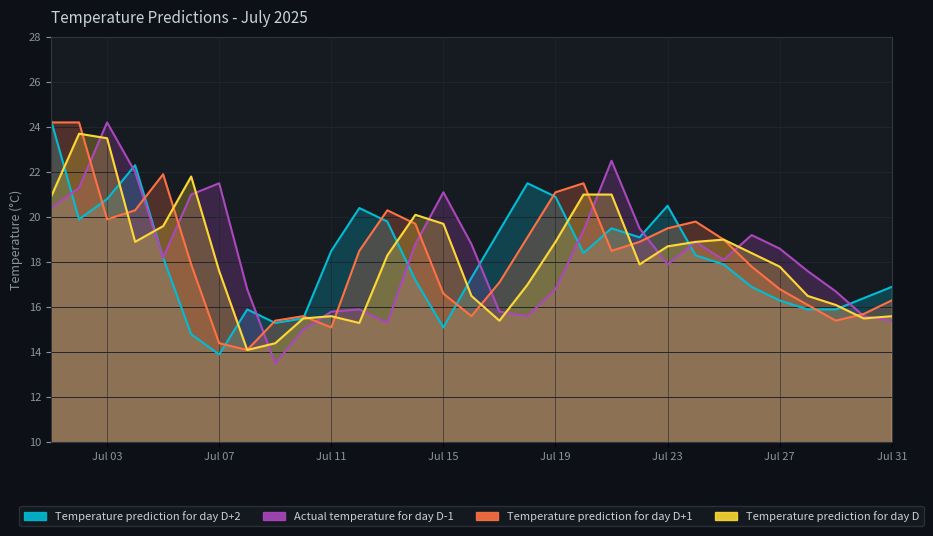

True or false: Actual temperature for day D-1 and Temperature prediction for day D cross at least once.

True